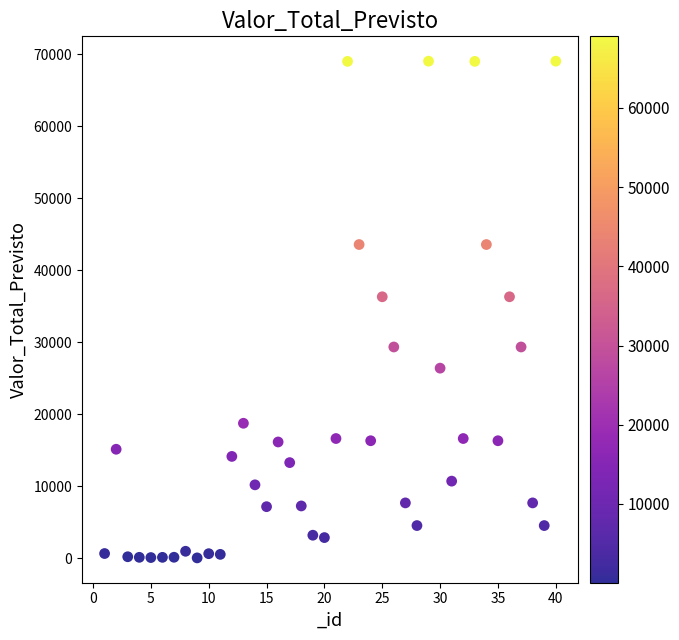

What is the range of X values (max minus min)?

39.0